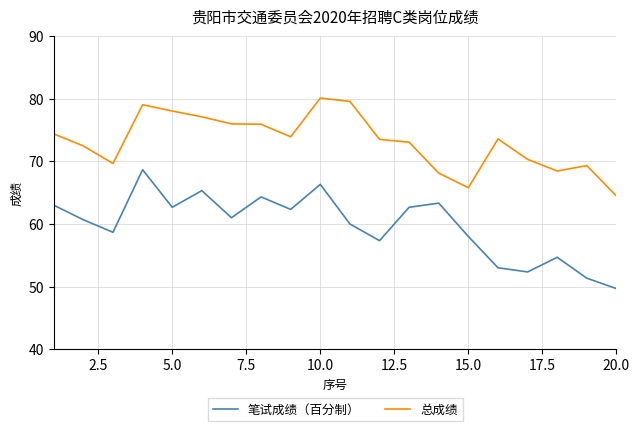

Which series has the largest total across all categories?

总成绩